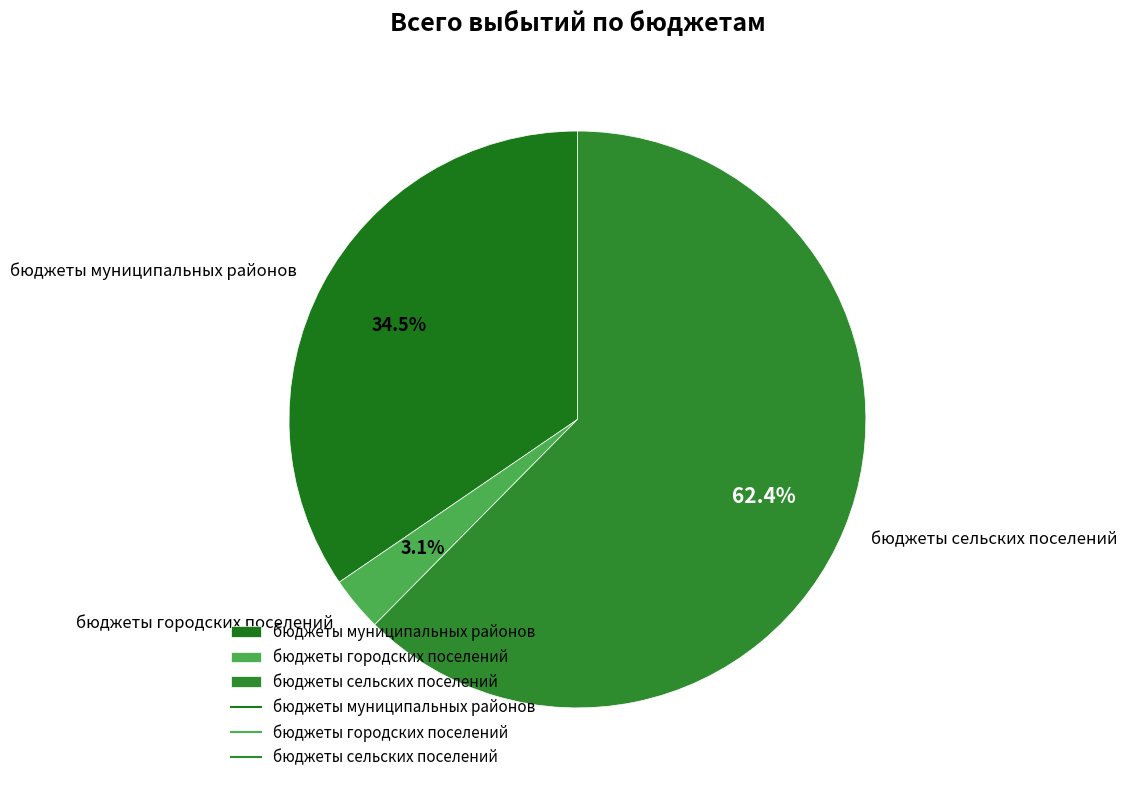

Do бюджеты городских поселений and бюджеты муниципальных районов together represent more than half of the pie?

No